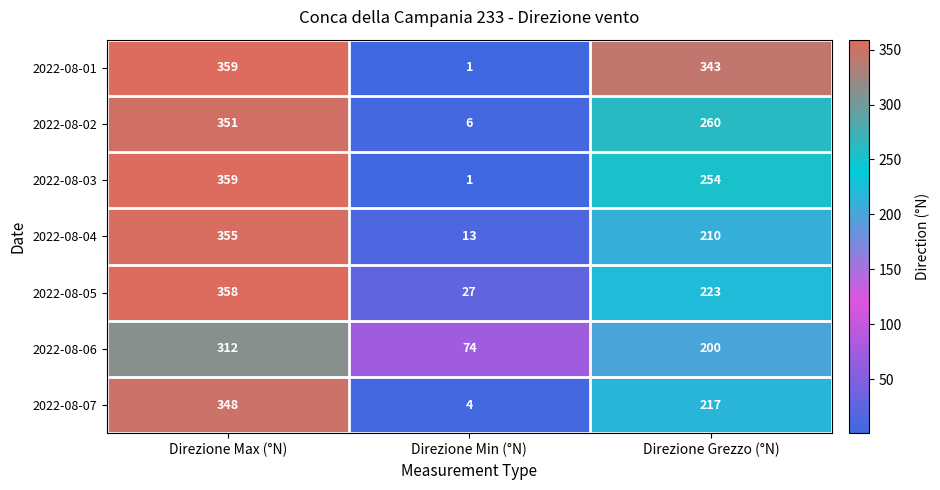

Reading left to right, list all the values displayed in this chart.

2022-08-01: Direzione Max (°N)=359	Direzione Min (°N)=1	Direzione Grezzo (°N)=343
2022-08-02: Direzione Max (°N)=351	Direzione Min (°N)=6	Direzione Grezzo (°N)=260
2022-08-03: Direzione Max (°N)=359	Direzione Min (°N)=1	Direzione Grezzo (°N)=254
2022-08-04: Direzione Max (°N)=355	Direzione Min (°N)=13	Direzione Grezzo (°N)=210
2022-08-05: Direzione Max (°N)=358	Direzione Min (°N)=27	Direzione Grezzo (°N)=223
2022-08-06: Direzione Max (°N)=312	Direzione Min (°N)=74	Direzione Grezzo (°N)=200
2022-08-07: Direzione Max (°N)=348	Direzione Min (°N)=4	Direzione Grezzo (°N)=217